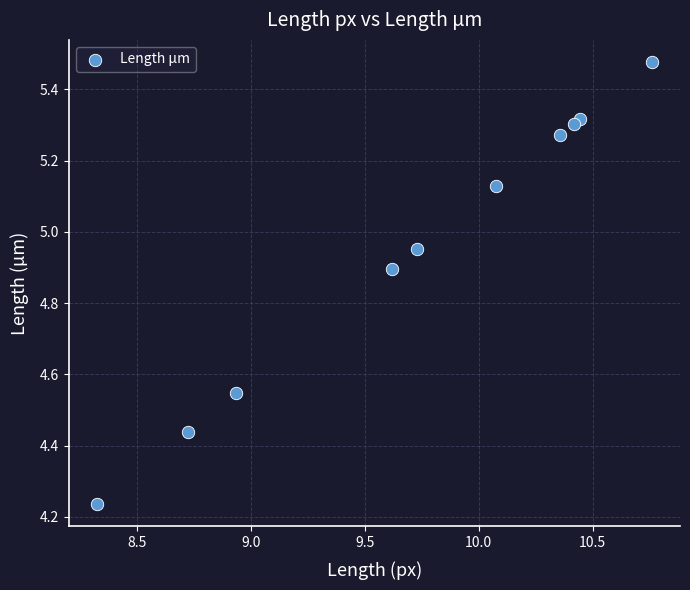

What is the average X value?

9.7